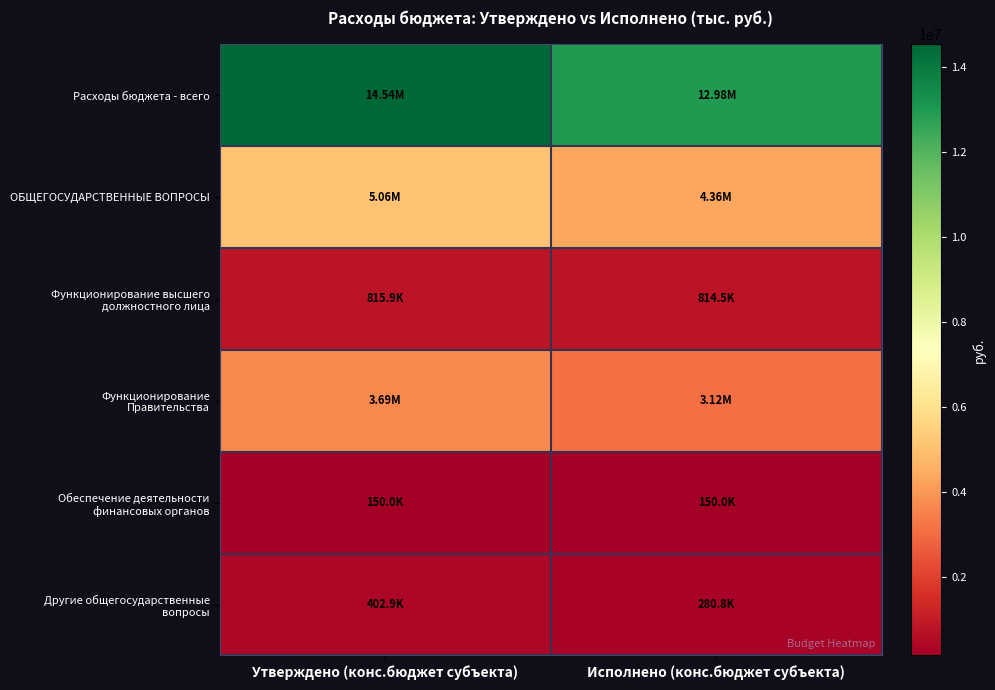

How many data points does each series have?

2